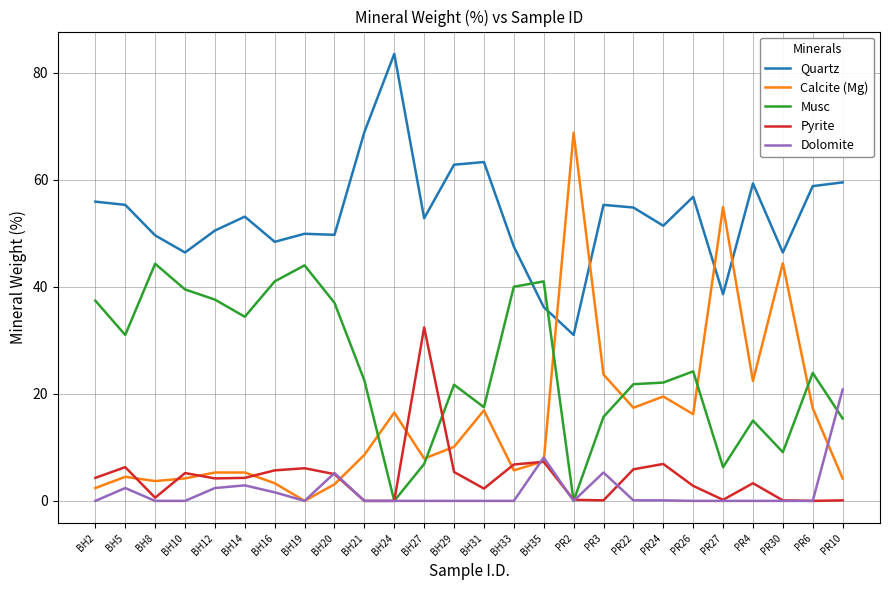

Which series has the widest spread of values?

Calcite (Mg)